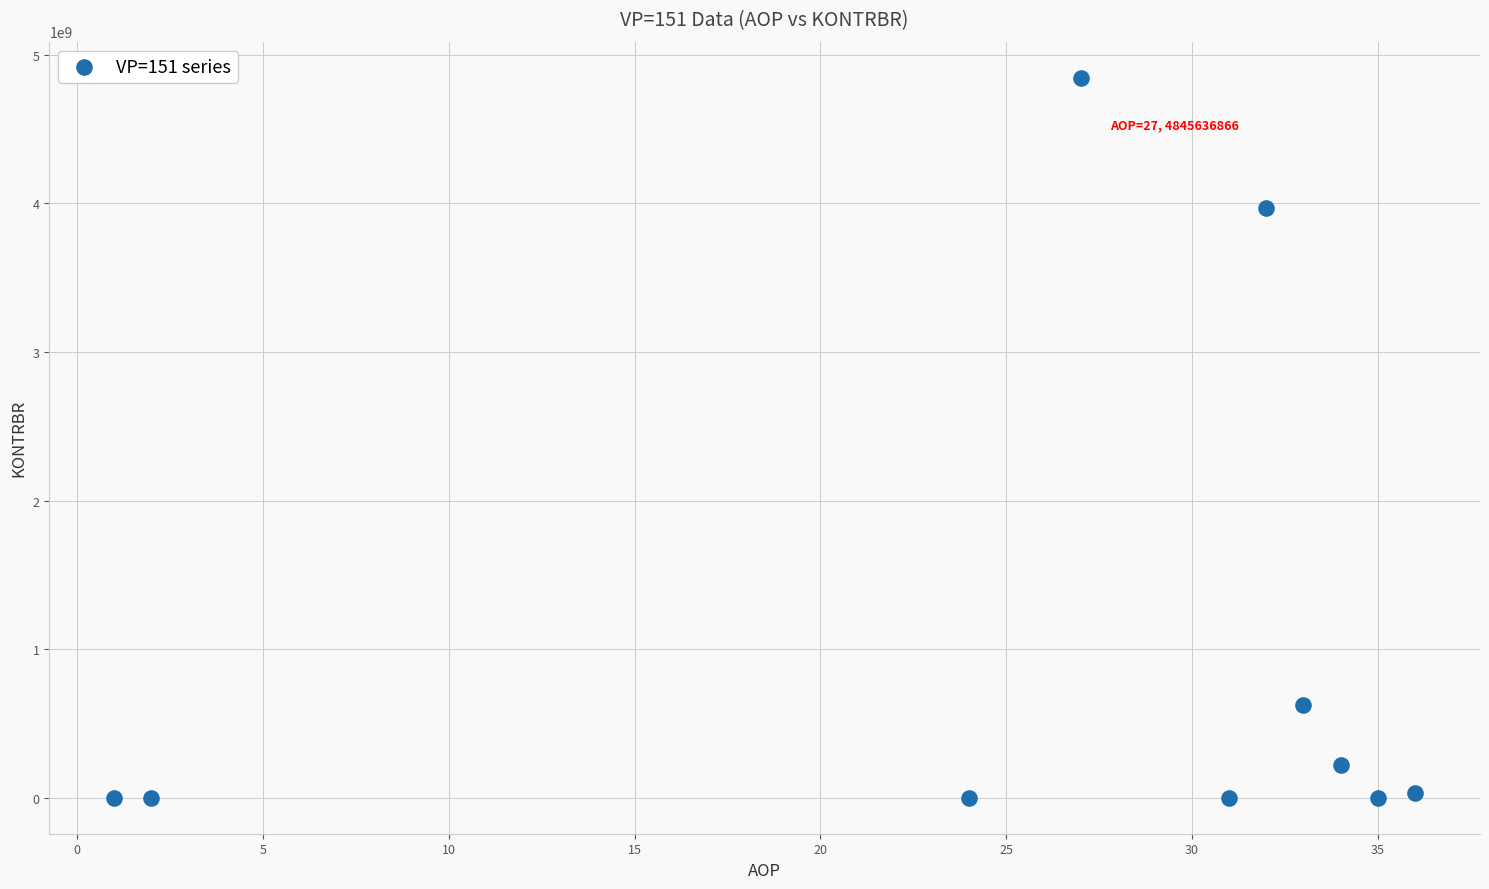

What is the average X value?

25.5